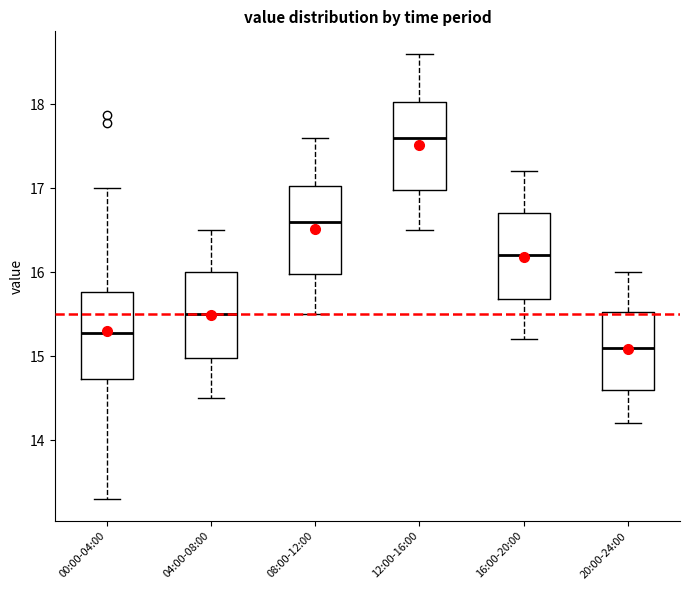

Where is the upper edge of the box for 08:00-12:00 on the y-axis? The values are not printed on the chart, so give them approximately, as read against the axis.

17.0